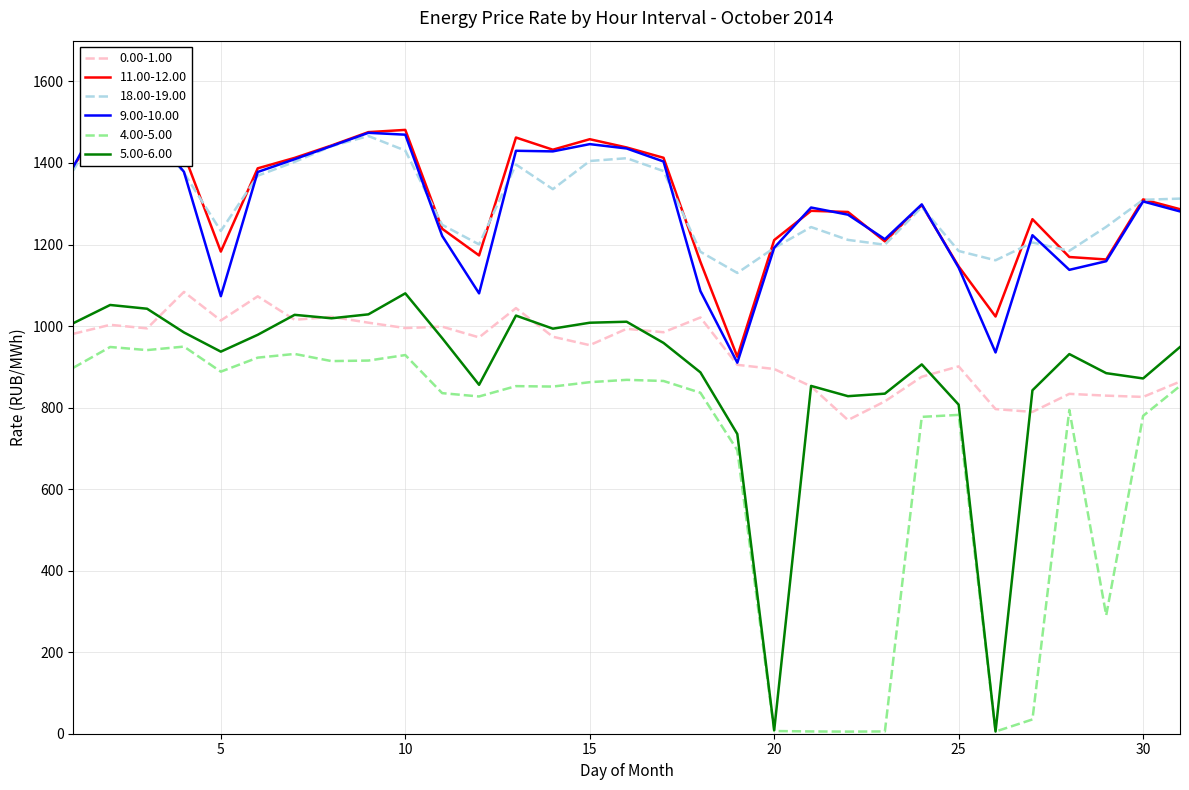

Reading right to left, transcribe all the data shown in this chart.

0.00-1.00: 31=863.6	30=826.2	29=829.3	28=833.6	27=789.4	26=796.3	25=901.1	24=875.5	23=815.3	22=769.4	21=852.0	20=894.6	19=904.9	18=1021.0	17=984.8	16=993.1	15=953.1	14=973.8	13=1044.0	12=972.1	11=998.5	10=995.1	9=1008.2	8=1022.6	7=1015.3	6=1072.9	5=1013.6	4=1083.7	3=994.3	2=1003.0	1=980.9
11.00-12.00: 31=1286.6	30=1310.7	29=1163.3	28=1169.3	27=1262.1	26=1023.4	25=1146.2	24=1296.7	23=1207.7	22=1279.8	21=1282.6	20=1210.9	19=924.7	18=1157.4	17=1412.7	16=1438.0	15=1458.3	14=1432.5	13=1462.5	12=1173.2	11=1238.6	10=1481.1	9=1475.7	8=1442.9	7=1412.5	6=1386.9	5=1182.6	4=1421.5	3=1487.5	2=1530.5	1=1390.9
18.00-19.00: 31=1312.6	30=1309.7	29=1243.3	28=1184.5	27=1205.0	26=1161.3	25=1184.1	24=1292.0	23=1199.4	22=1211.3	21=1242.8	20=1191.6	19=1130.2	18=1182.2	17=1380.1	16=1411.7	15=1404.8	14=1335.8	13=1396.2	12=1200.2	11=1248.3	10=1430.4	9=1466.1	8=1441.1	7=1402.6	6=1368.7	5=1233.2	4=1375.7	3=1486.3	2=1533.3	1=1381.5
4.00-5.00: 31=853.0	30=779.7	29=290.5	28=794.2	27=35.0	26=5.3	25=782.1	24=777.2	23=5.6	22=5.2	21=5.6	20=6.6	19=695.5	18=836.4	17=865.3	16=868.0	15=862.3	14=851.5	13=852.6	12=827.2	11=835.4	10=928.8	9=915.3	8=914.0	7=931.6	6=922.5	5=888.1	4=949.6	3=941.0	2=948.6	1=897.6
5.00-6.00: 31=948.5	30=871.4	29=884.4	28=931.2	27=842.4	26=5.4	25=807.1	24=905.9	23=834.2	22=828.0	21=853.1	20=8.7	19=735.2	18=886.4	17=958.6	16=1010.5	15=1008.1	14=993.6	13=1025.7	12=855.9	11=970.4	10=1080.2	9=1028.7	8=1019.0	7=1027.5	6=978.5	5=937.2	4=984.3	3=1042.5	2=1051.7	1=1007.0
9.00-10.00: 31=1281.2	30=1305.6	29=1159.1	28=1137.8	27=1222.8	26=935.2	25=1143.3	24=1298.4	23=1213.0	22=1273.2	21=1290.7	20=1192.1	19=910.1	18=1085.7	17=1403.6	16=1435.5	15=1446.2	14=1428.4	13=1429.9	12=1080.2	11=1221.1	10=1469.4	9=1474.0	8=1441.5	7=1409.2	6=1377.9	5=1073.2	4=1378.3	3=1487.3	2=1555.9	1=1390.4